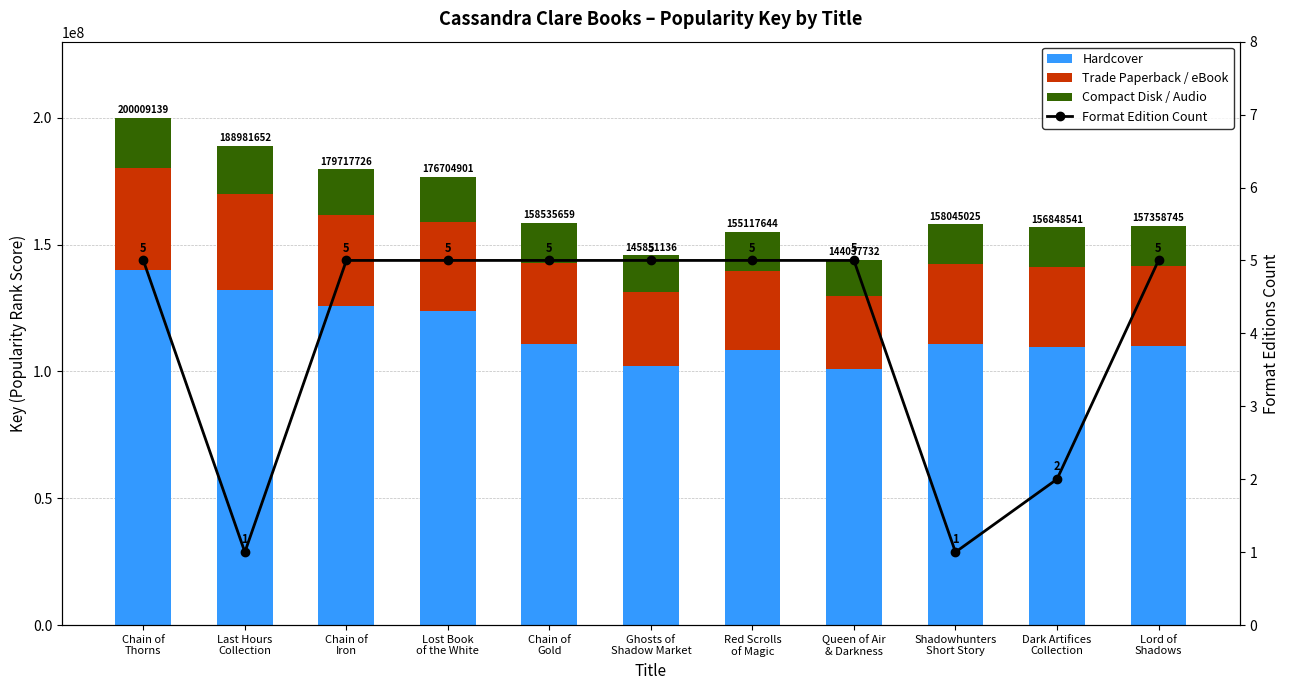

What is the difference between the second highest and second lowest values in the Format Edition Count series?

4